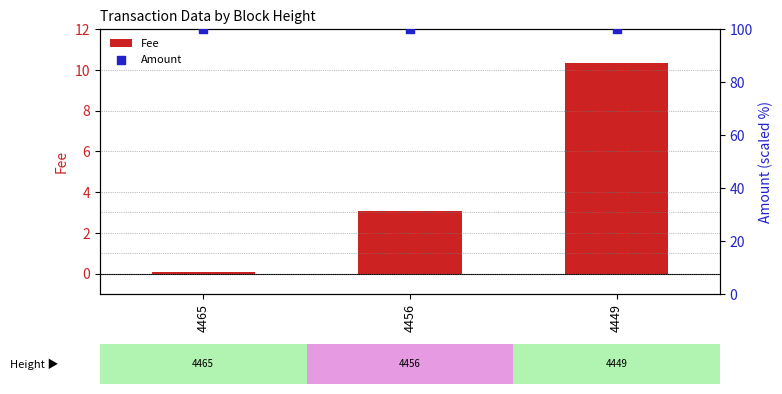

What is the total value across all series at 4449?

110.4